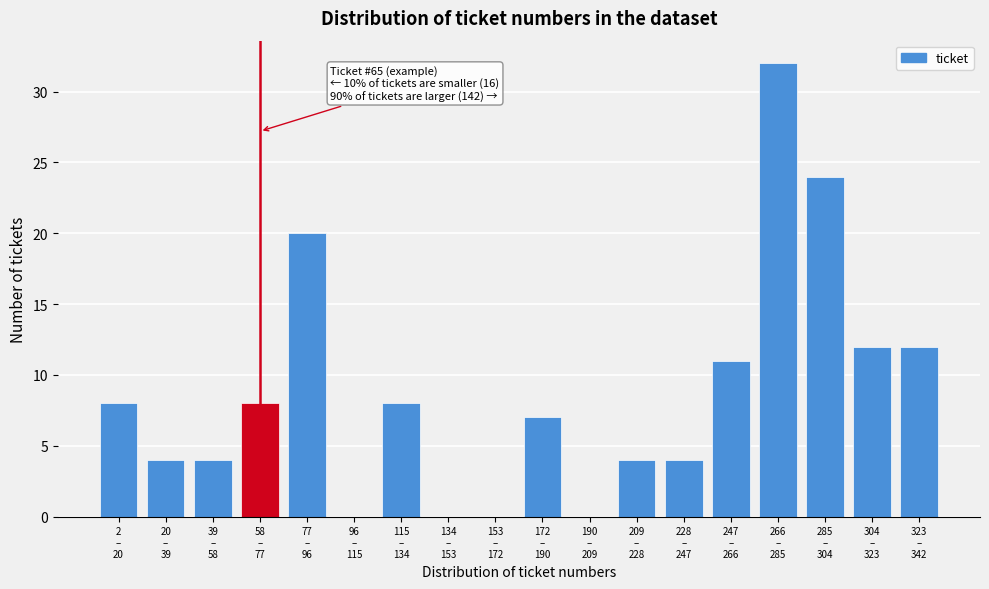

What is the greatest value displayed?

32